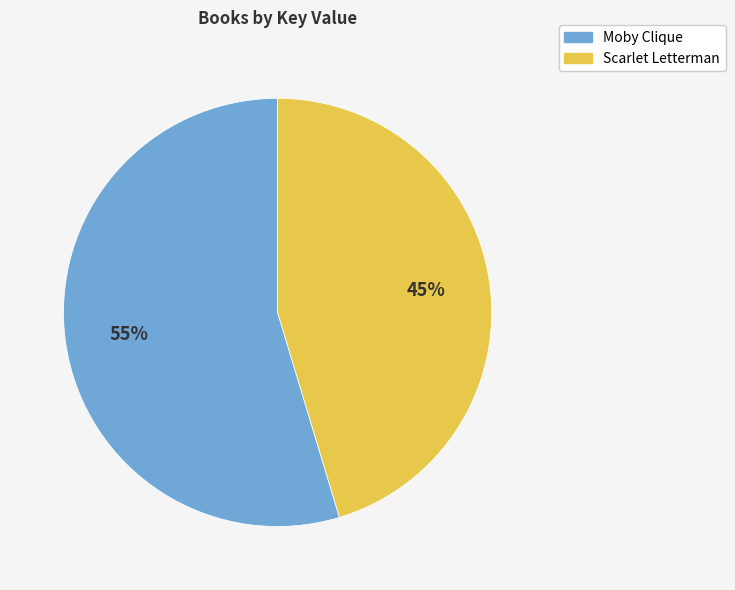

To the nearest percent, what portion does Scarlet Letterman represent?

45%